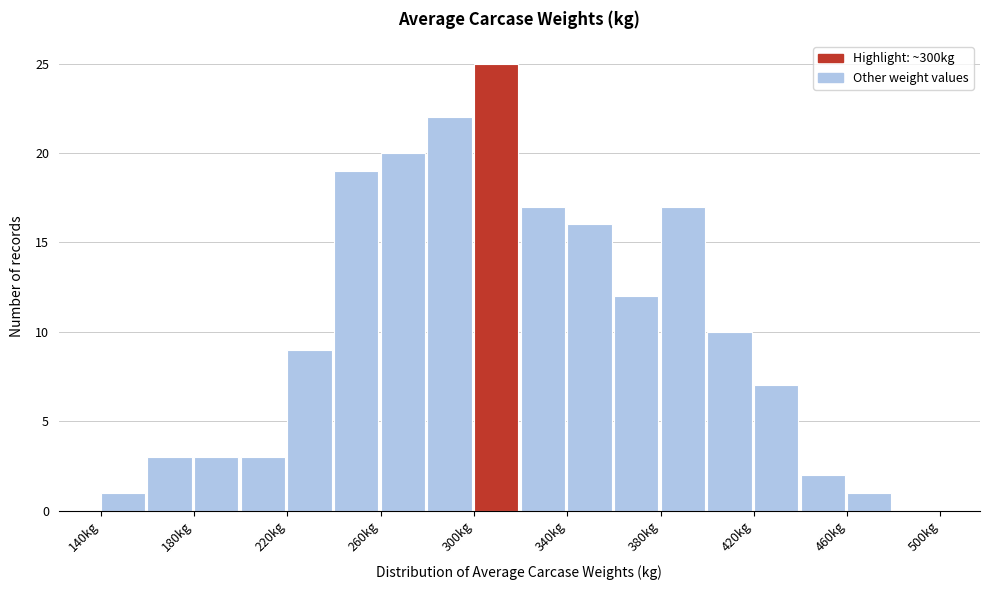

Reading left to right, list every bar in this chart as the range it spans on the x-axis followed by its height. The values are not printed on the chart, so give them approximately, as read against the axis.

140 to 160: 1
160 to 180: 3
180 to 200: 3
200 to 220: 3
220 to 240: 9
240 to 260: 19
260 to 280: 20
280 to 300: 22
300 to 320: 25
320 to 340: 17
340 to 360: 16
360 to 380: 12
380 to 400: 17
400 to 420: 10
420 to 440: 7
440 to 460: 2
460 to 480: 1
480 to 500: 0